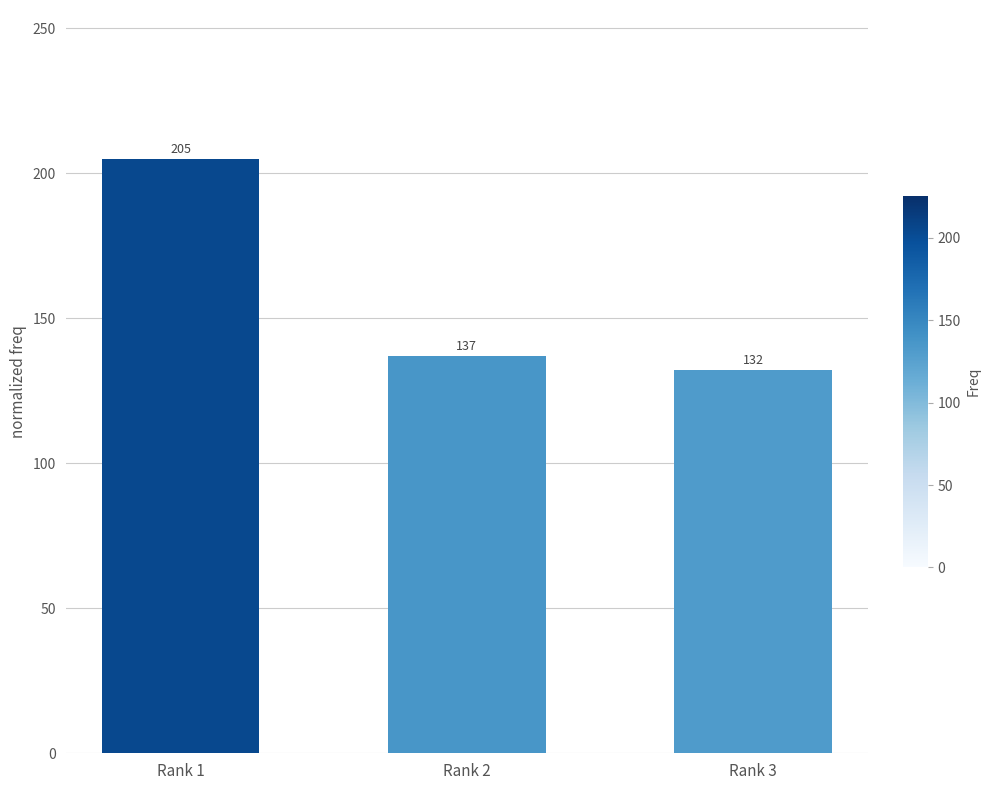

Rank the categories by value from lowest to highest.

Rank 3, Rank 2, Rank 1